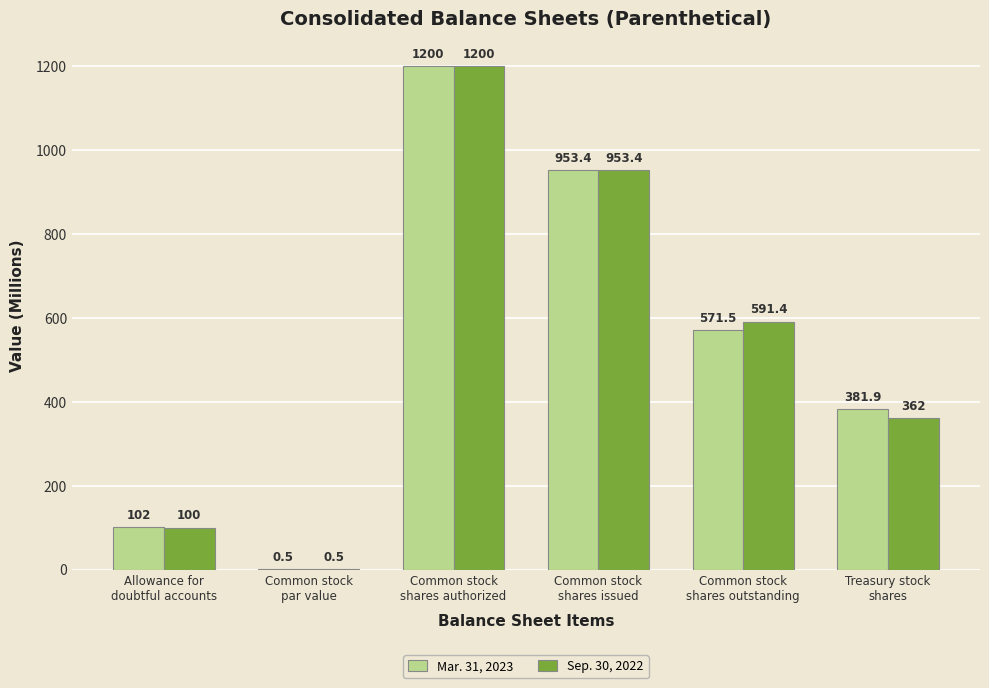

What is the sum of all Mar. 31, 2023 values?

3209.3